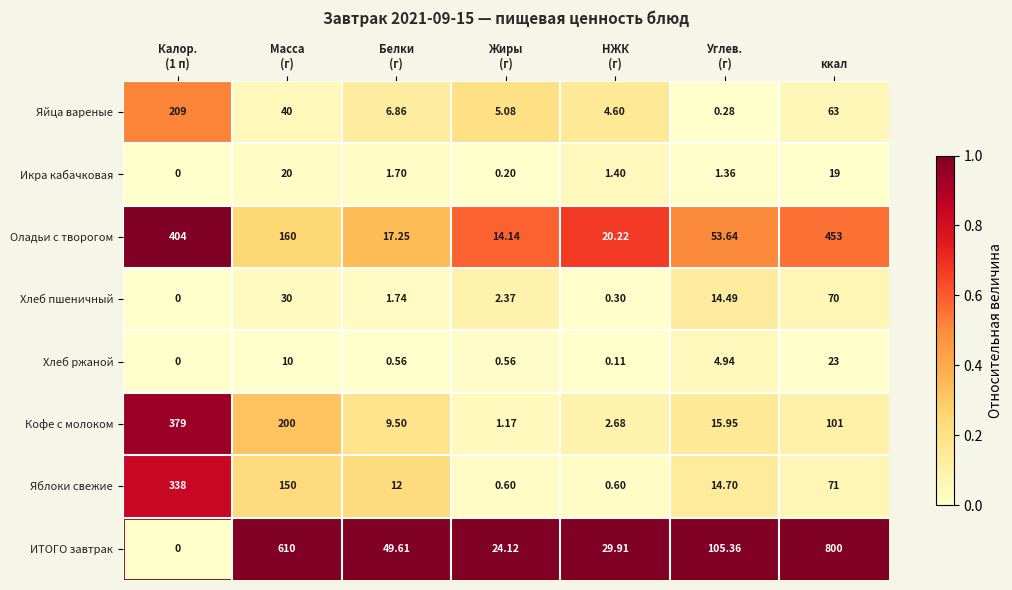

Which category has the highest value across all series?

ккал